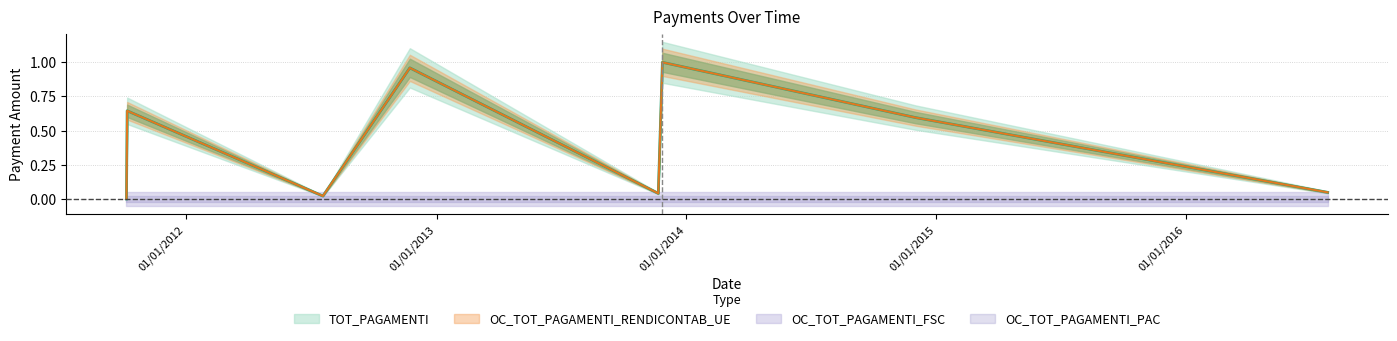

What is the difference between the second highest and second lowest values in the OC_TOT_PAGAMENTI_RENDICONTAB_UE series?

0.9